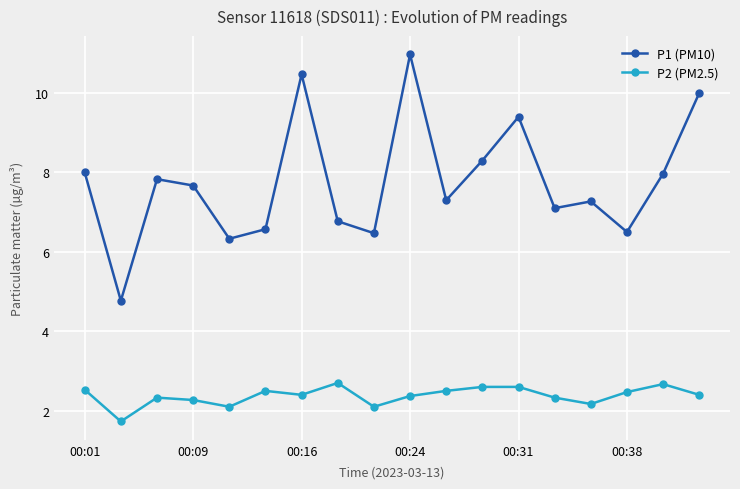

What is the difference between the second highest and second lowest values in the P1 (PM10) series?

4.1